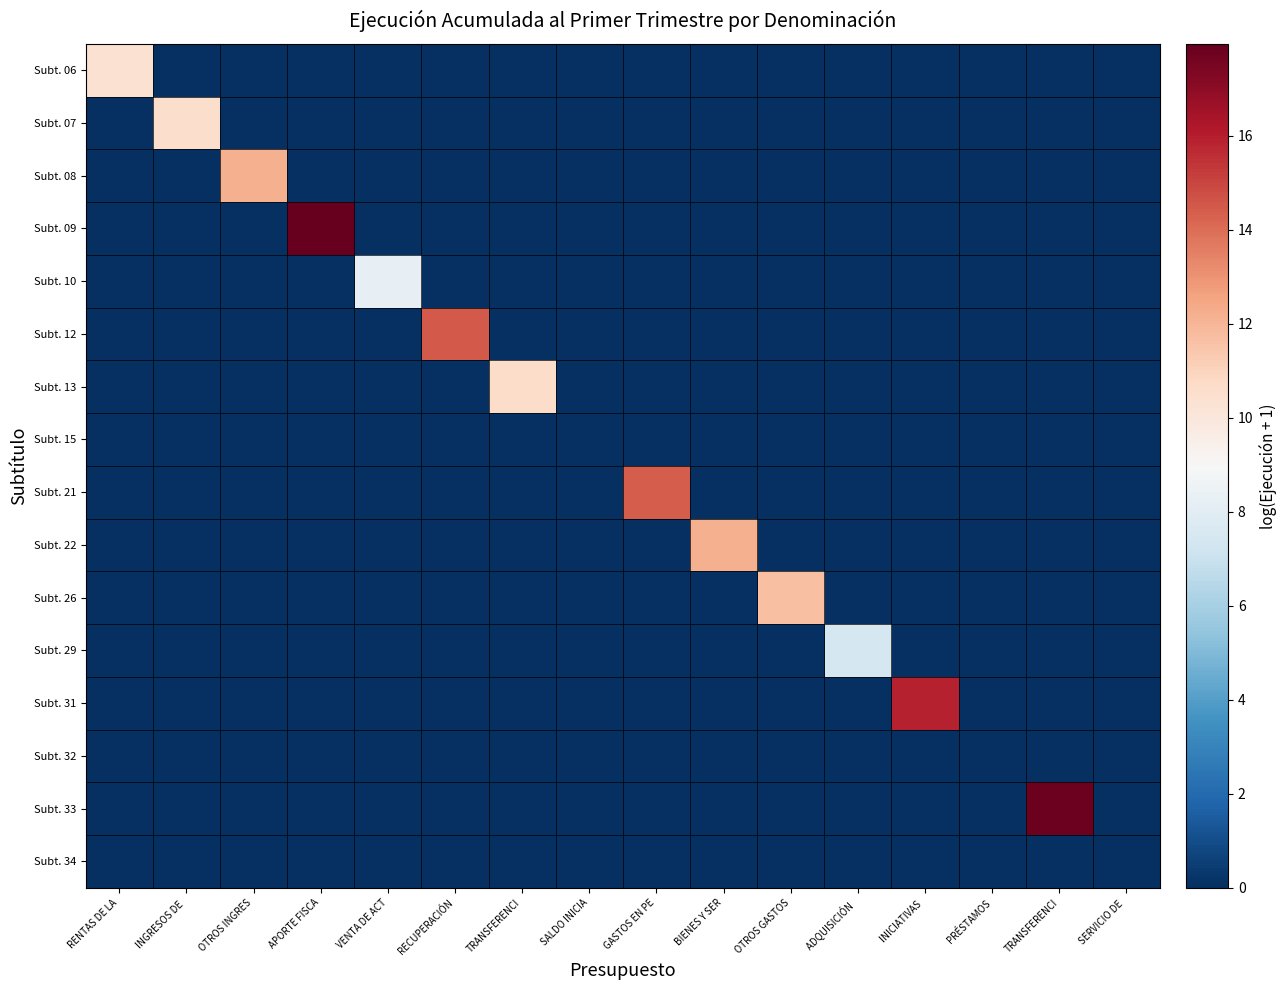

Which series changed the most between RENTAS DE LA and SERVICIO DE?

Subt. 06